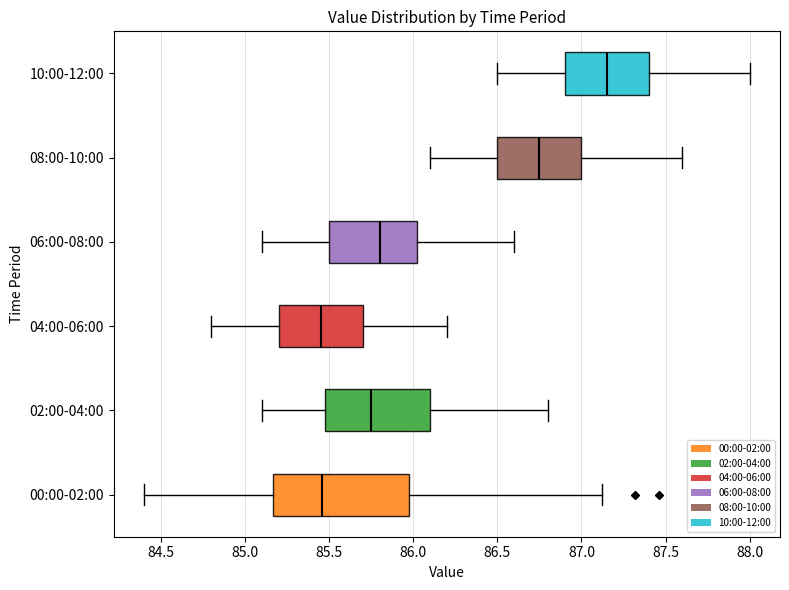

Reading bottom to top, transcribe this box plot: for each box, give where its median line is, the range the box spans, and where its two whiskers end, as read against the x-axis. The values are not printed on the chart, so give them approximately, as read against the axis.

00:00-02:00: median 85.45, box 85.15 to 85.95, whiskers 84.40 to 87.10
02:00-04:00: median 85.75, box 85.50 to 86.10, whiskers 85.10 to 86.80
04:00-06:00: median 85.45, box 85.20 to 85.70, whiskers 84.80 to 86.20
06:00-08:00: median 85.80, box 85.50 to 86.05, whiskers 85.10 to 86.60
08:00-10:00: median 86.75, box 86.50 to 87.00, whiskers 86.10 to 87.60
10:00-12:00: median 87.15, box 86.90 to 87.40, whiskers 86.50 to 88.00